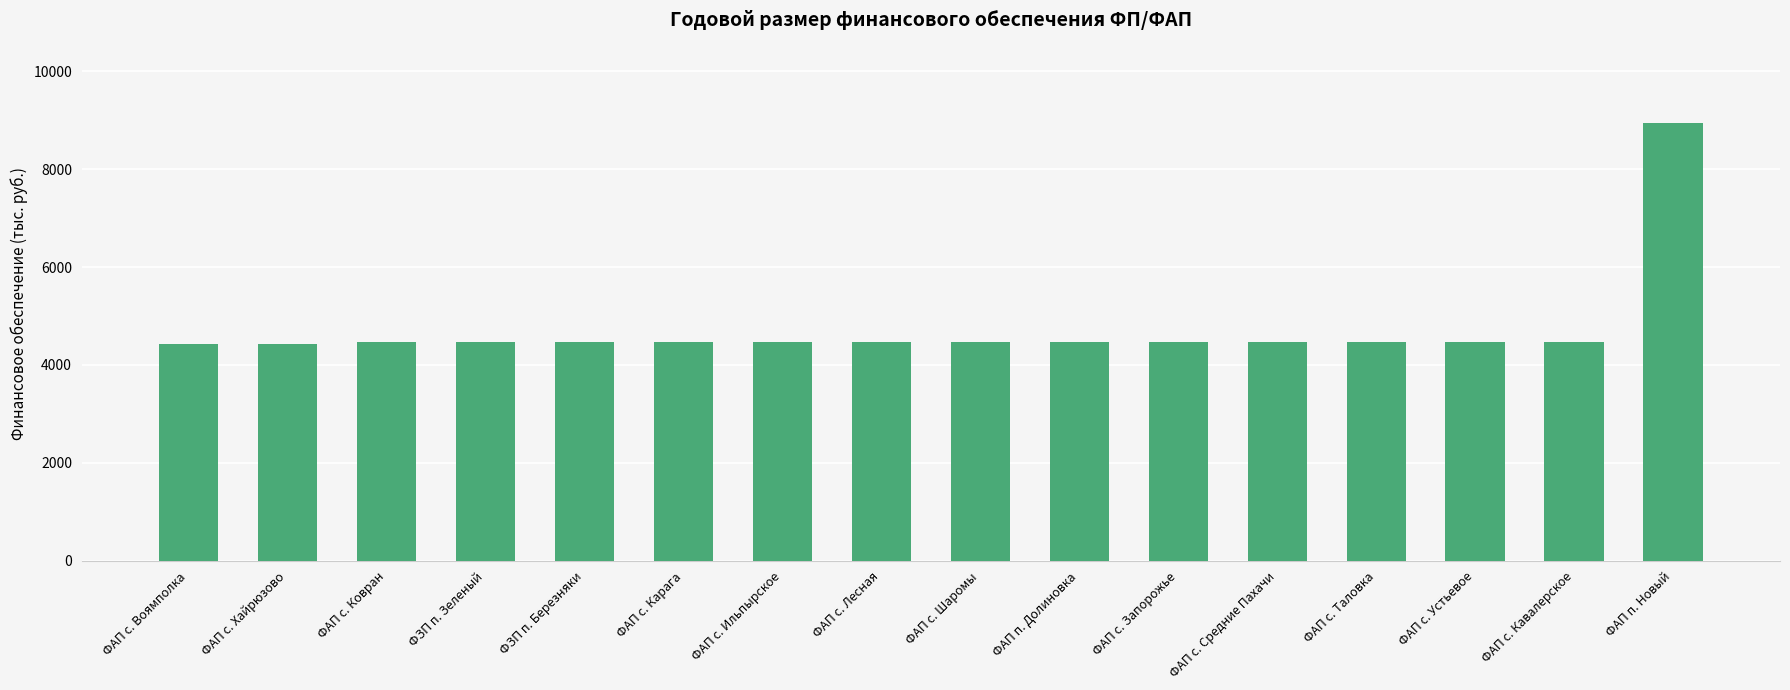

Which category has the highest value across all series?

ФАП п. Новый